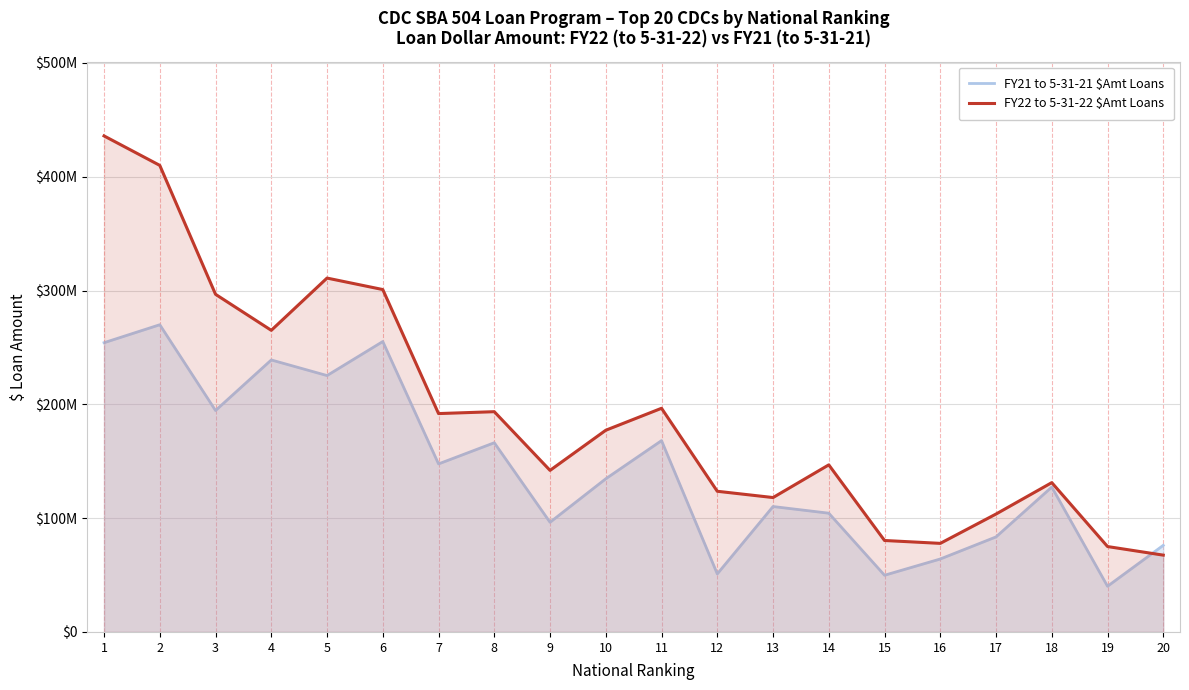

Which series has the widest spread of values?

FY22 to 5-31-22 $Amt Loans